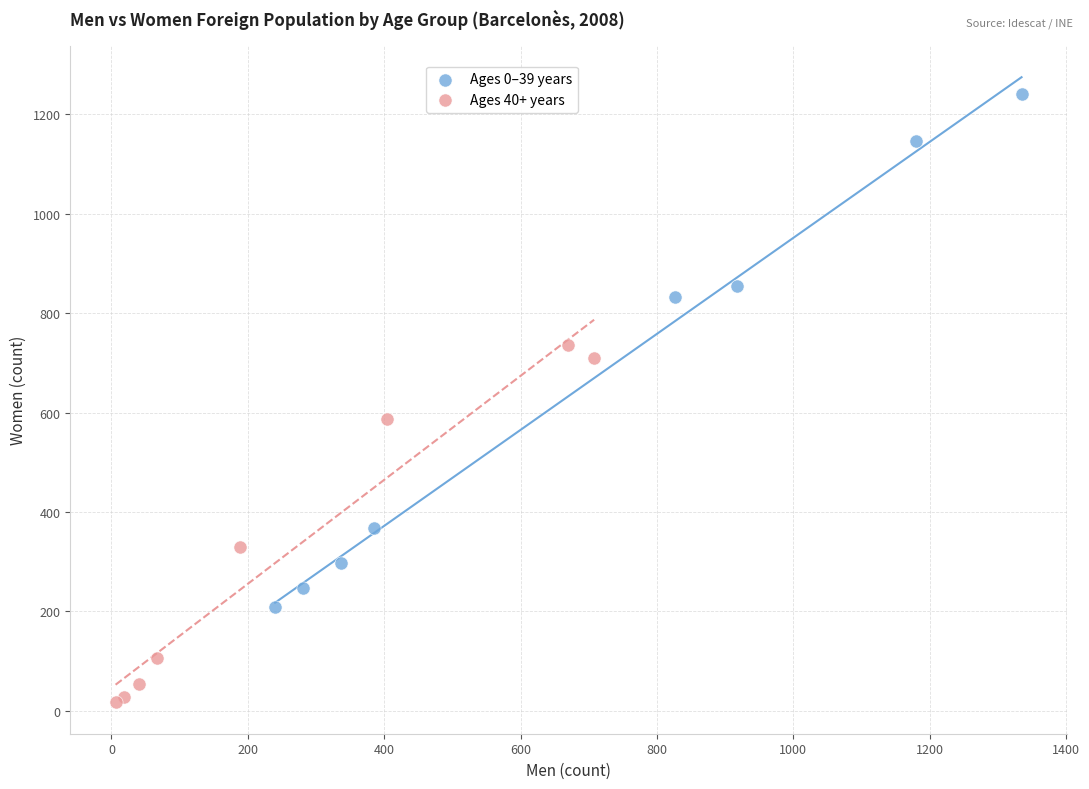

Which series has the widest spread of Y values?

Ages 0–39 years